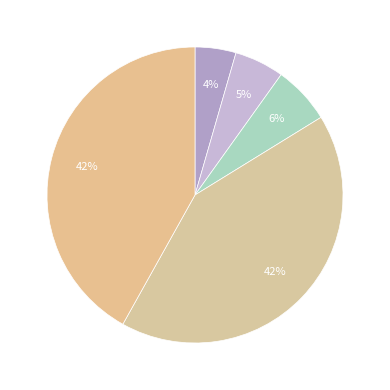

How many slices are in this pie chart?

5